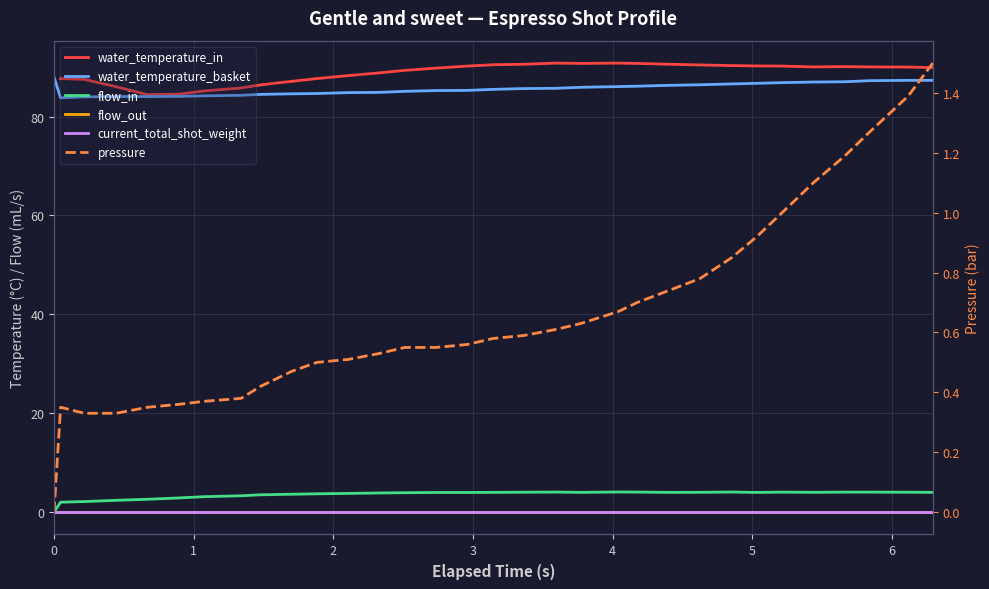

True or false: pressure and flow_out cross at least once.

False